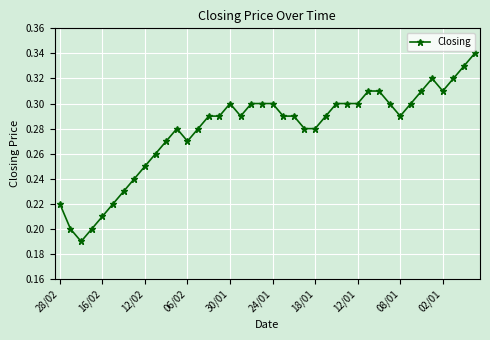

How many values are between 0 and 1?

40